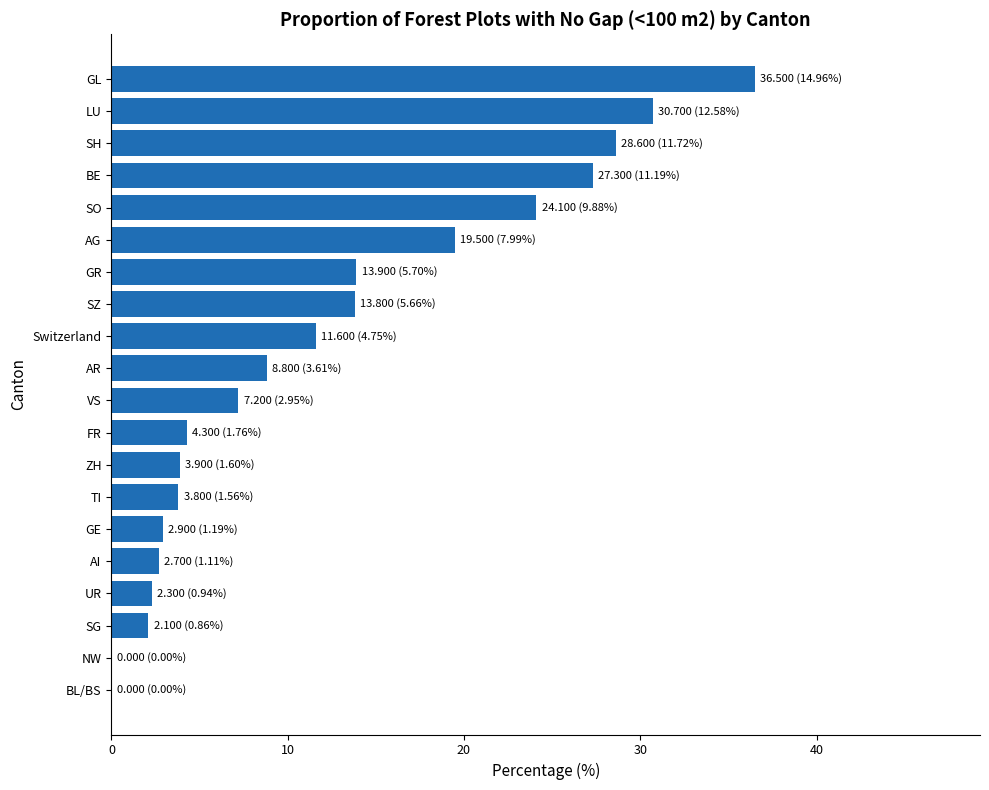

Are the bars horizontal?

Yes